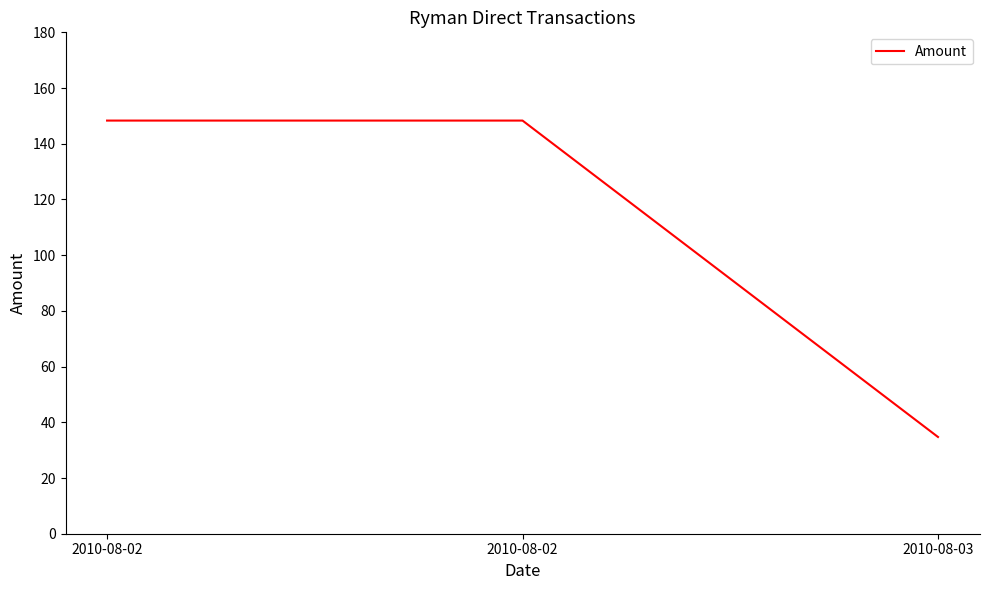

Is this an area chart (filled region under the line)?

No